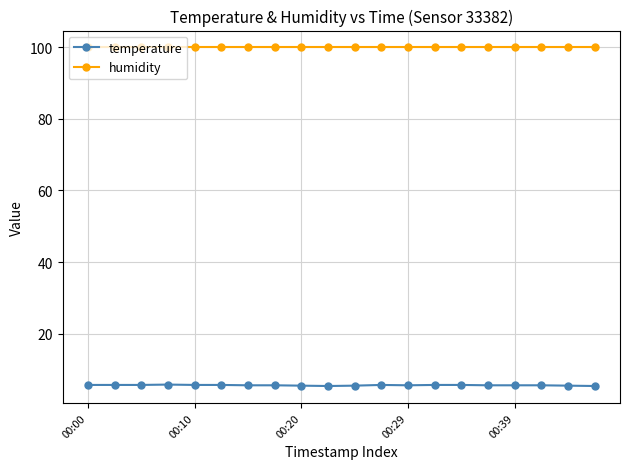

List the series in order of their peak value, lowest first.

temperature, humidity